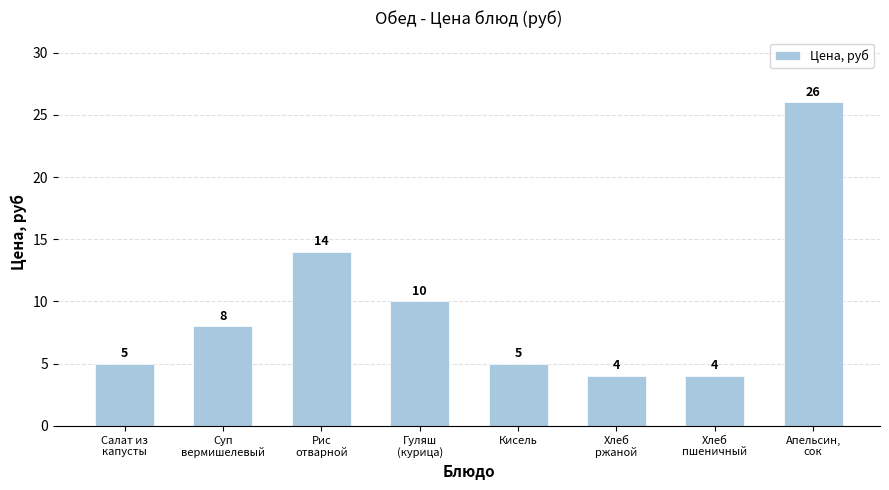

What is the difference between the values at Рис
отварной and Кисель?

9